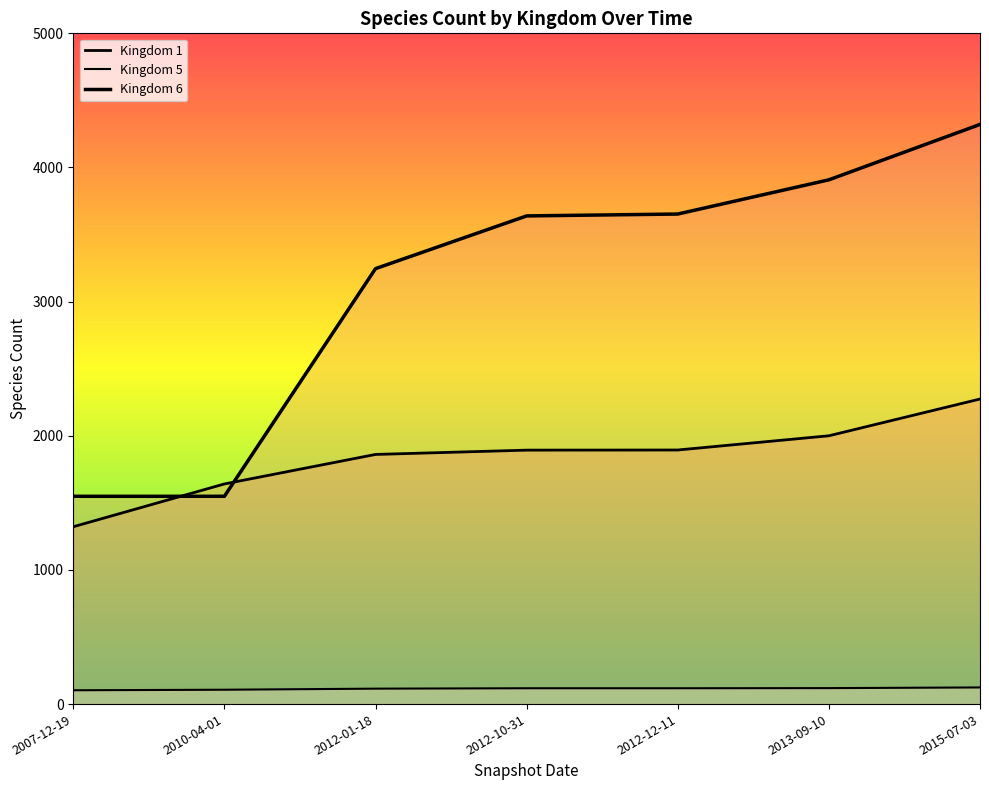

Count the number of data series in this chart.

3